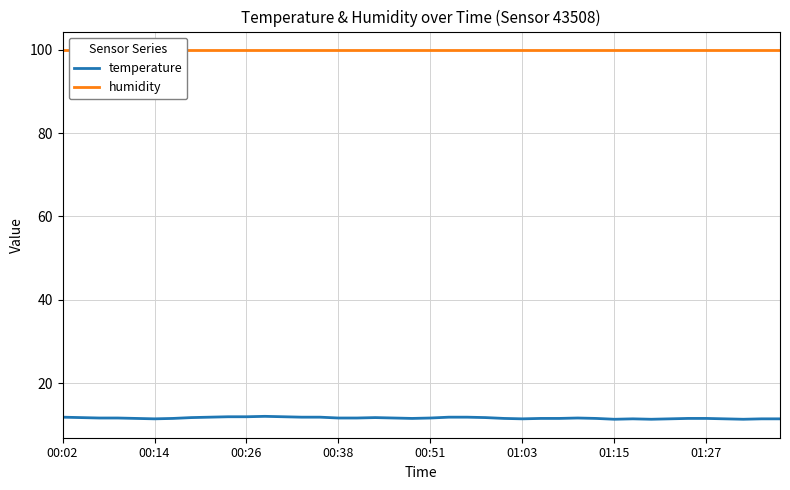

What position from the right is 39?

1